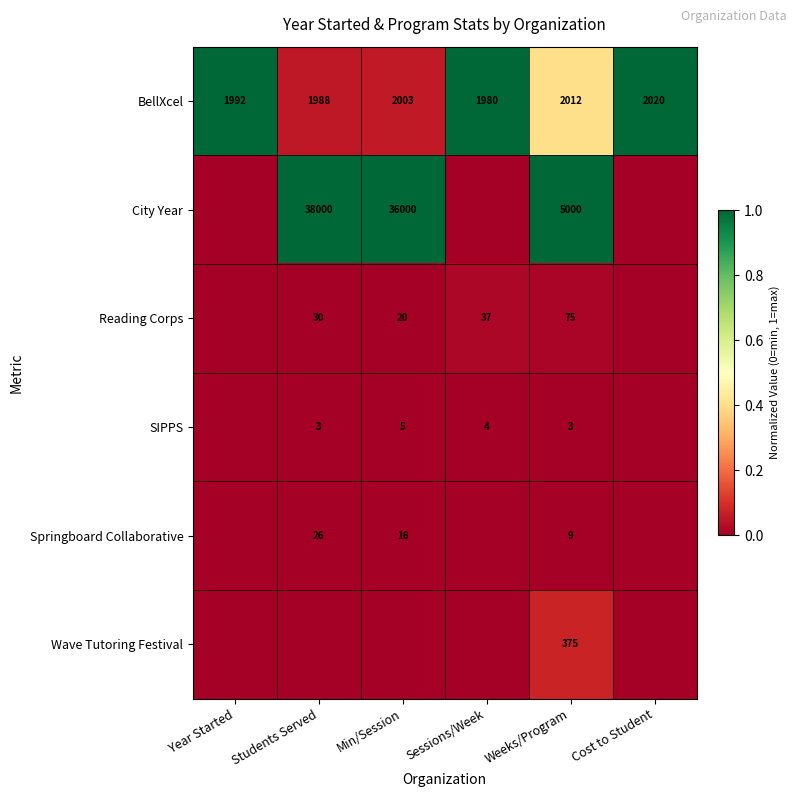

Is the value of BellXcel at Students Served greater than the value of Wave Tutoring Festival at Weeks/Program?

Yes